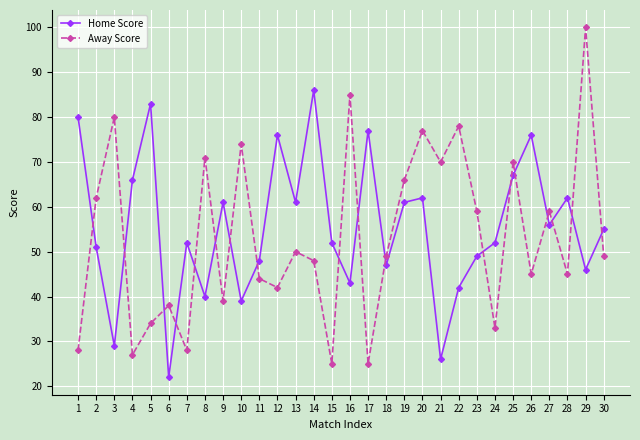

What are all the series names shown in the legend?

Home Score, Away Score